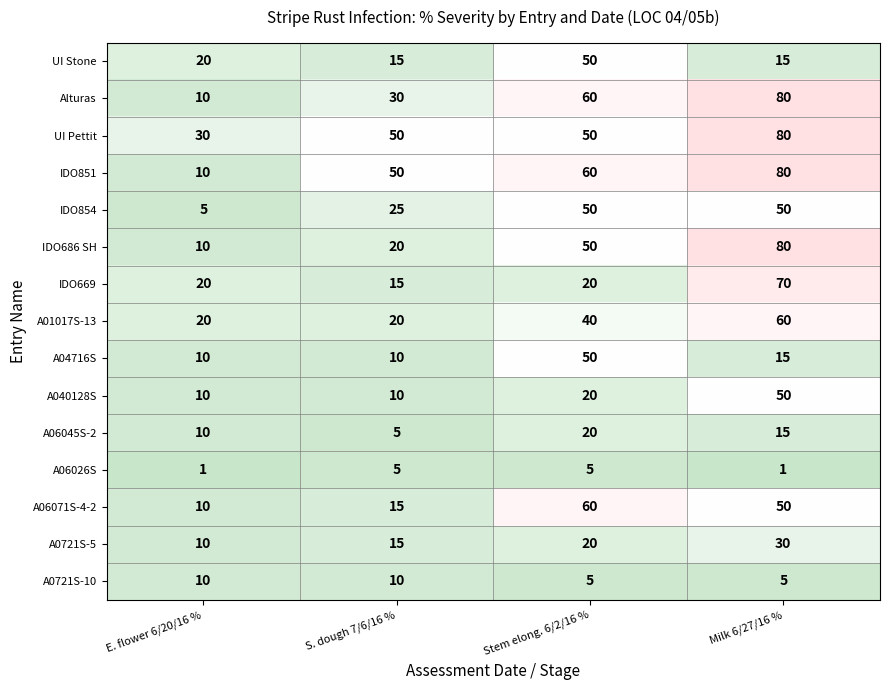

What is the difference between the highest and lowest values at Milk 6/27/16 %?

79